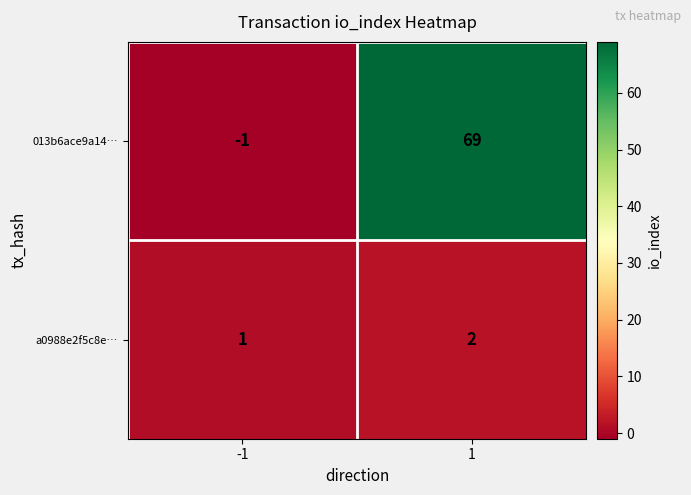

Is the value of a0988e2f5c8e… at 1 greater than the value of 013b6ace9a14… at 1?

No